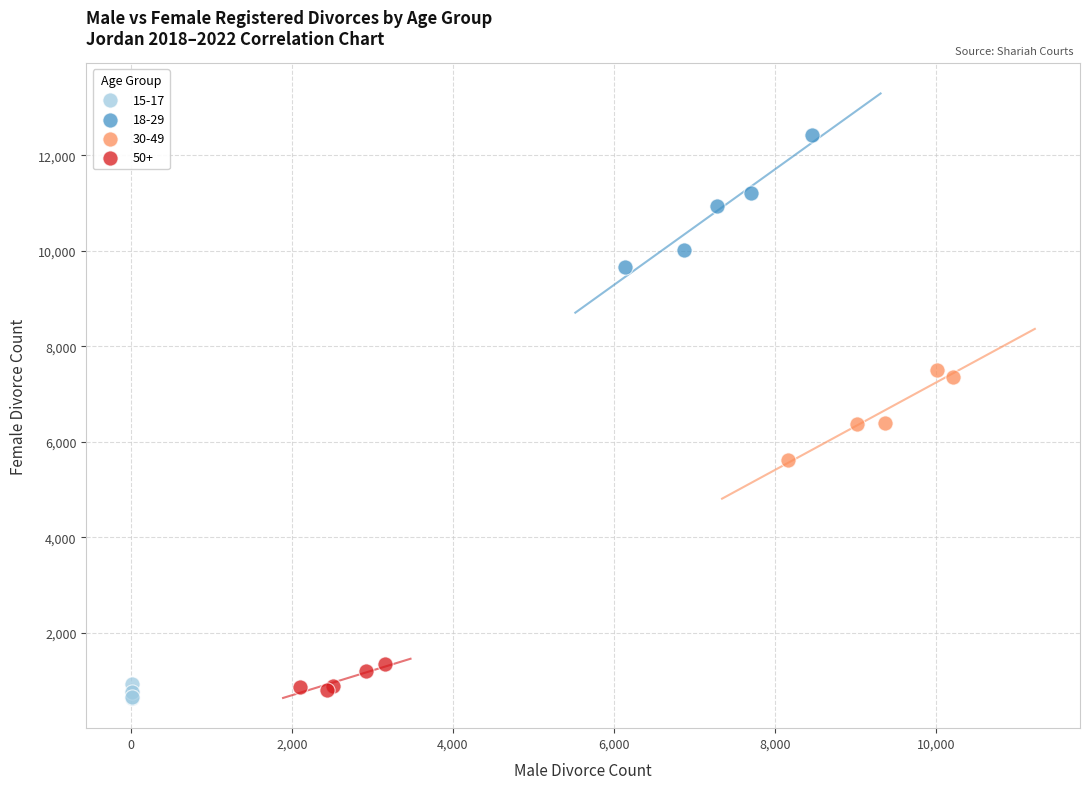

What are all the series names shown in the legend?

15-17, 18-29, 30-49, 50+